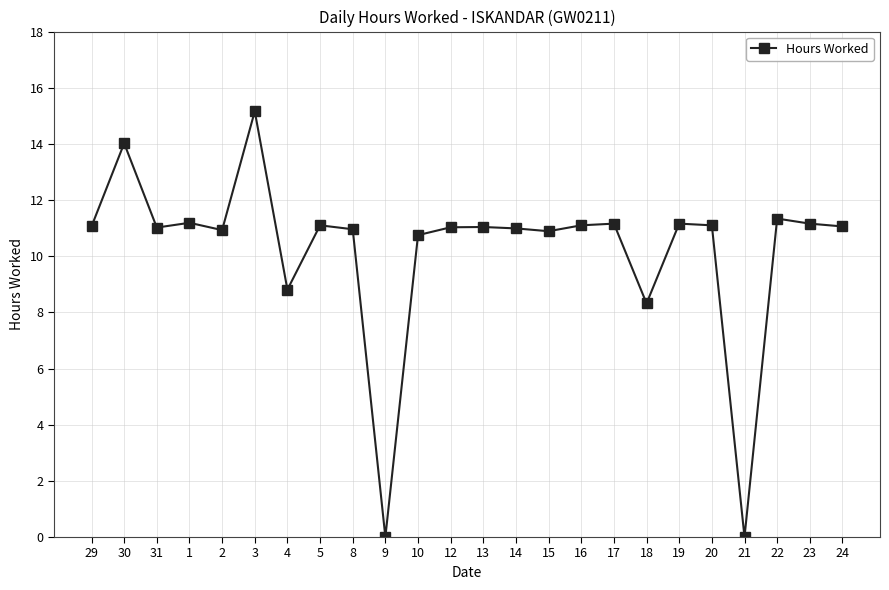

Count the number of data series in this chart.

1